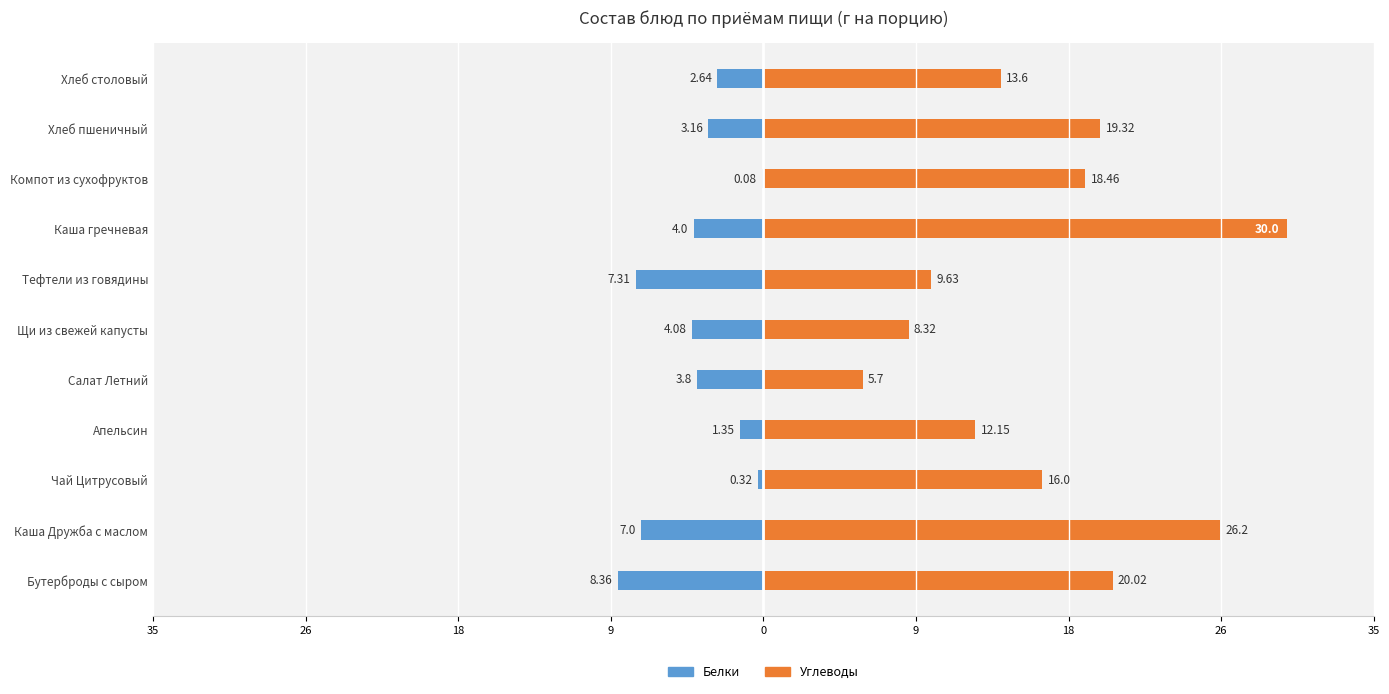

Which series has the largest range (max minus min)?

Углеводы